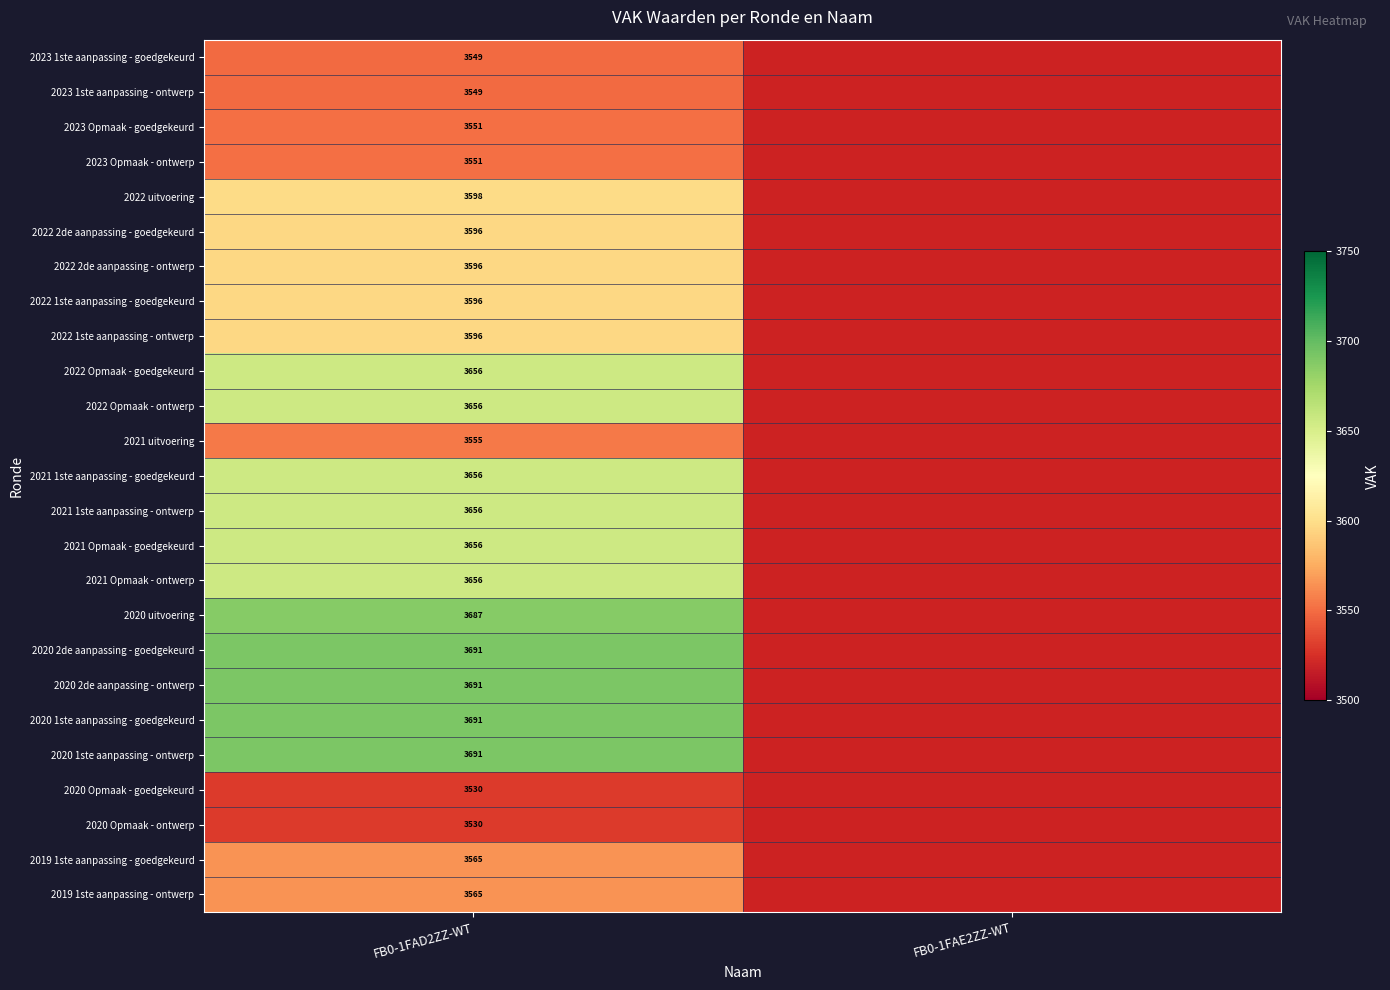

Count the number of data series in this chart.

25